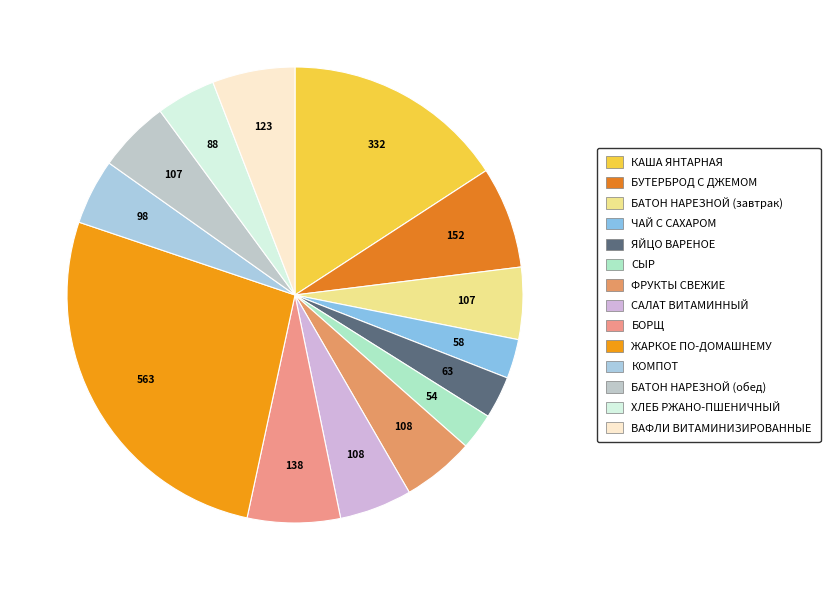

What is the smallest slice in the pie chart?

СЫР